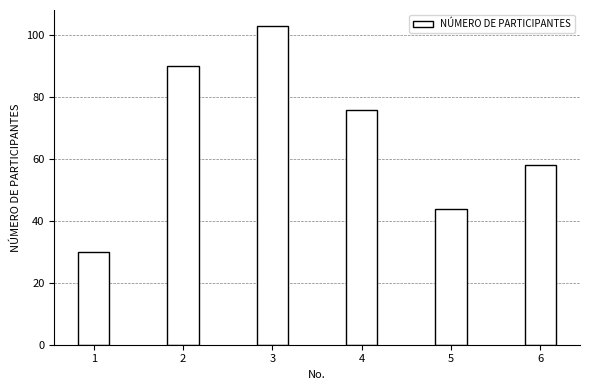

What is the greatest value displayed?

103